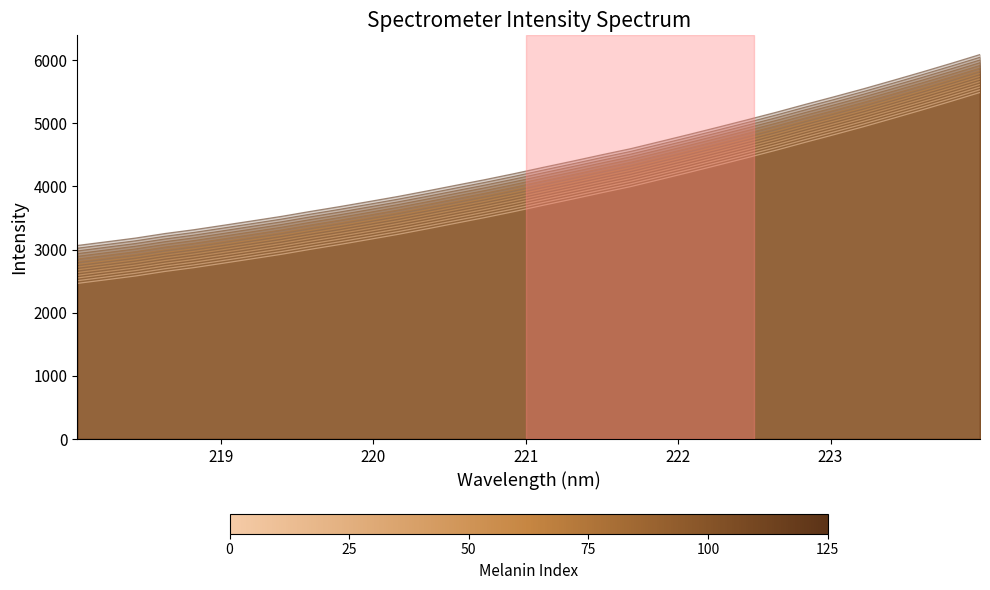

What is the ratio of the value at 219.9712 to the value at 222.6447?

0.7